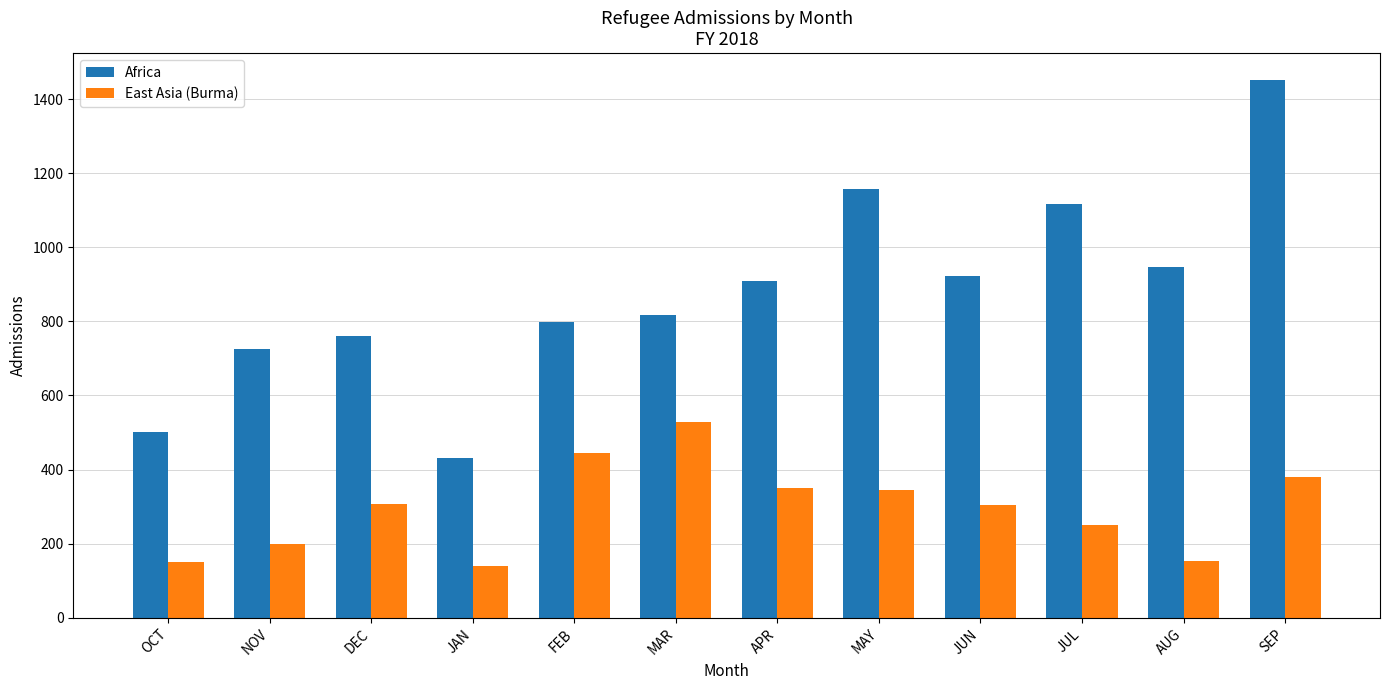

What is the value of the East Asia (Burma) bar at the 10th from the left?

250